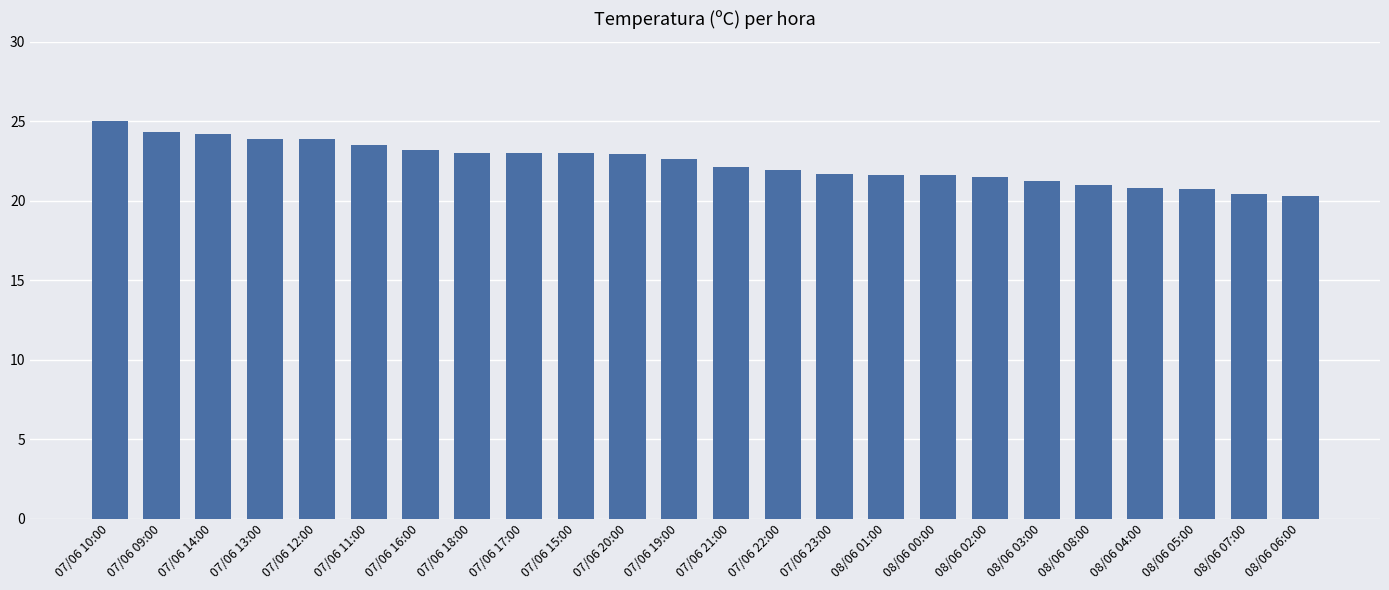

Between 08/06 03:00 and 07/06 17:00, which is larger?

07/06 17:00